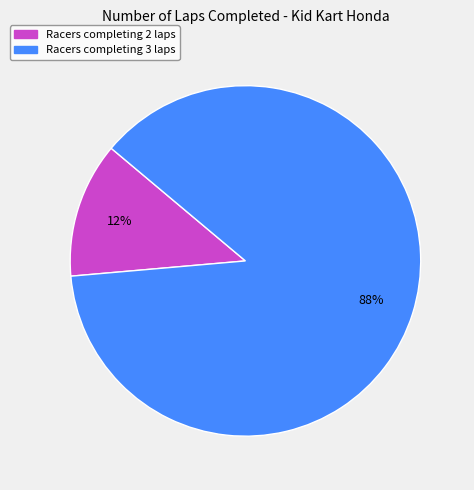

How many slices are in this pie chart?

2